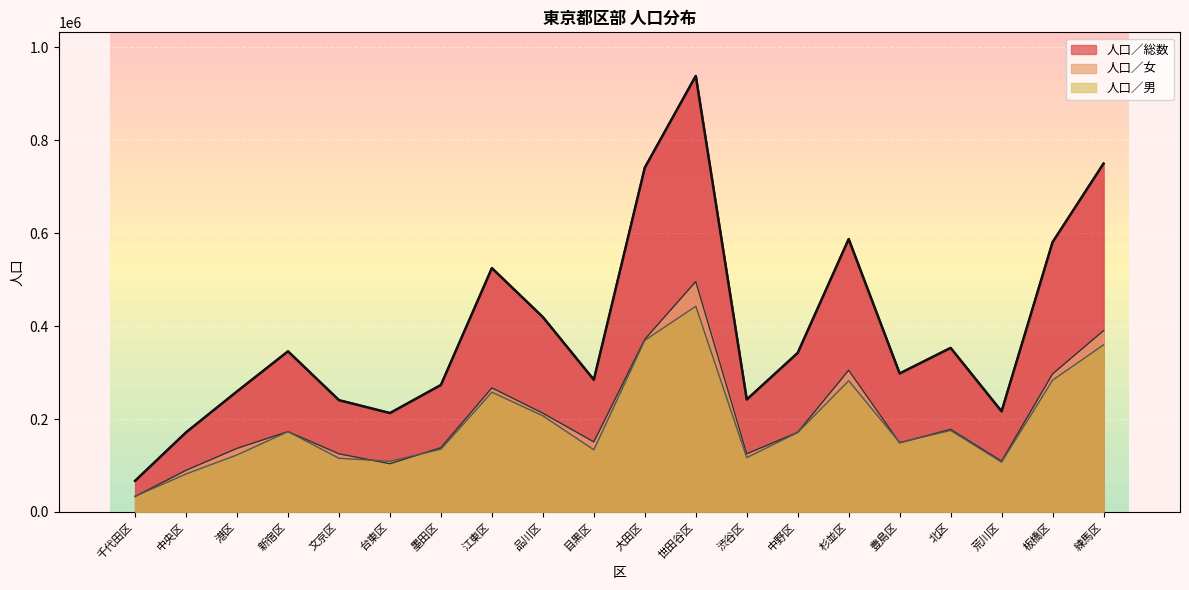

How many times do 人口／男 and 人口／女 cross each other?

5